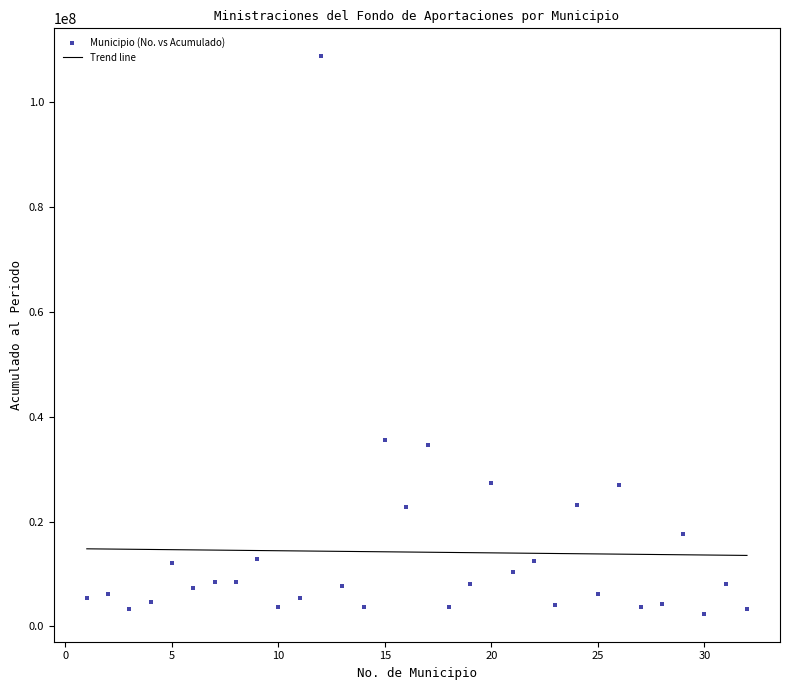

What is the range of X values (max minus min)?

31